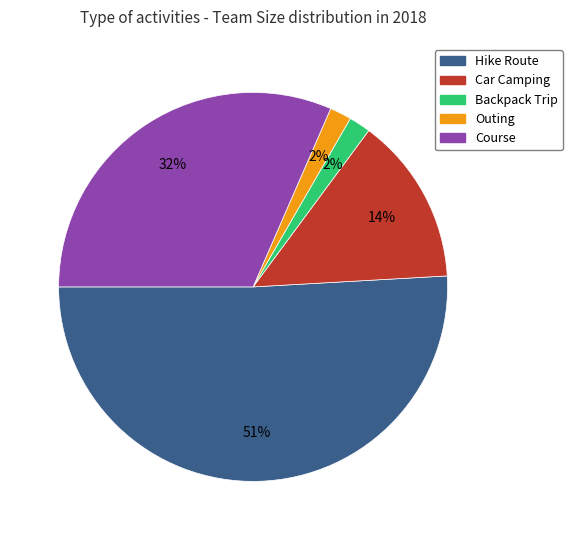

Is there any slice that represents more than half of the pie?

Yes